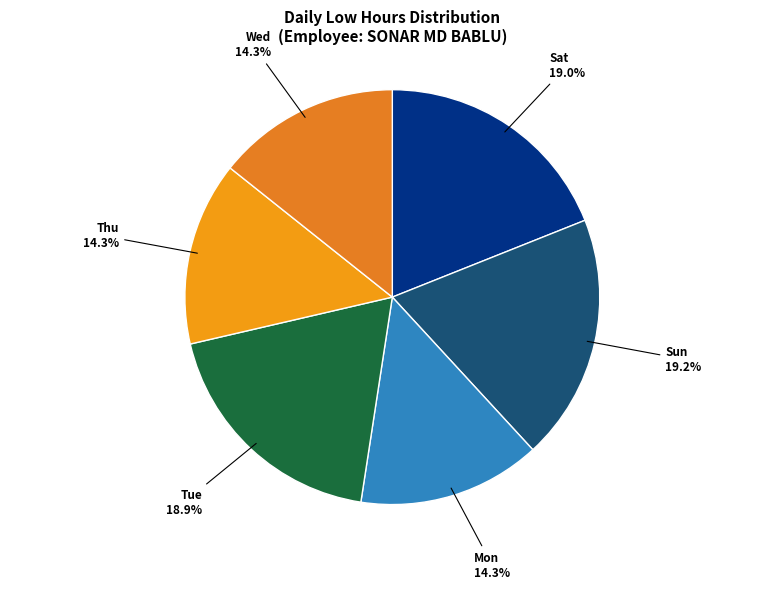

Do Wed and Mon together represent more than half of the pie?

No